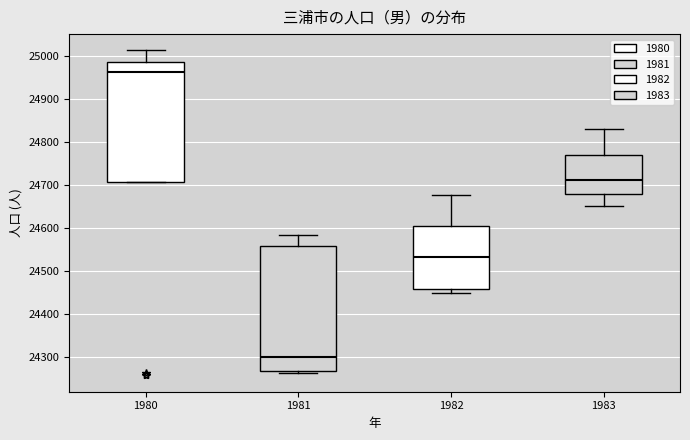

Reading left to right, read every box against the y-axis: the position of its median line, the range the box covers, and the ends of its whiskers. The values are not printed on the chart, so give them approximately, as read against the axis.

1980: median 24960, box 24710 to 24990, whiskers 24710 to 25010
1981: median 24300, box 24270 to 24560, whiskers 24260 to 24580
1982: median 24530, box 24460 to 24600, whiskers 24450 to 24680
1983: median 24710, box 24680 to 24770, whiskers 24650 to 24830